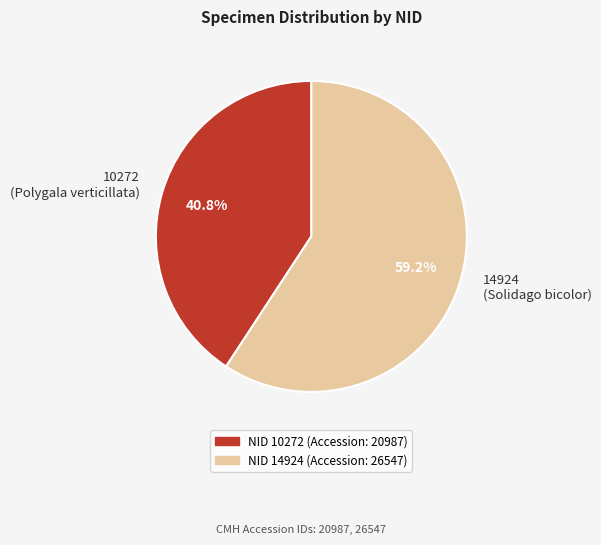

Which slice represents more than half of the pie?

14924 (Solidago bicolor)